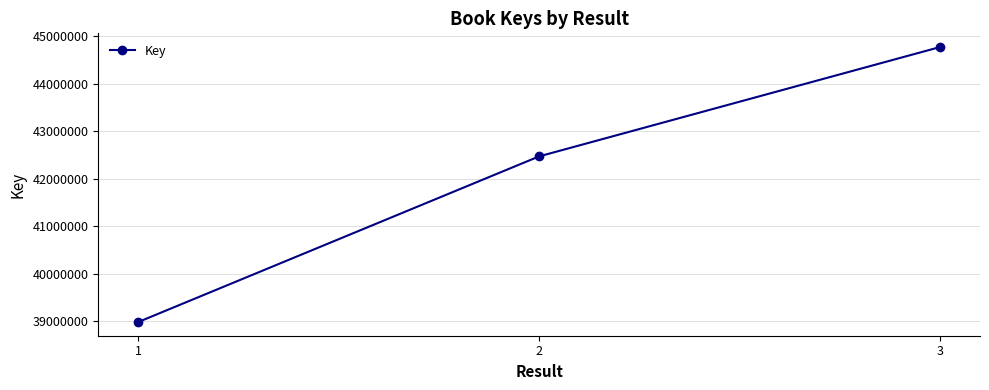

What is the approximate value at 2, to the nearest 50?

42470450